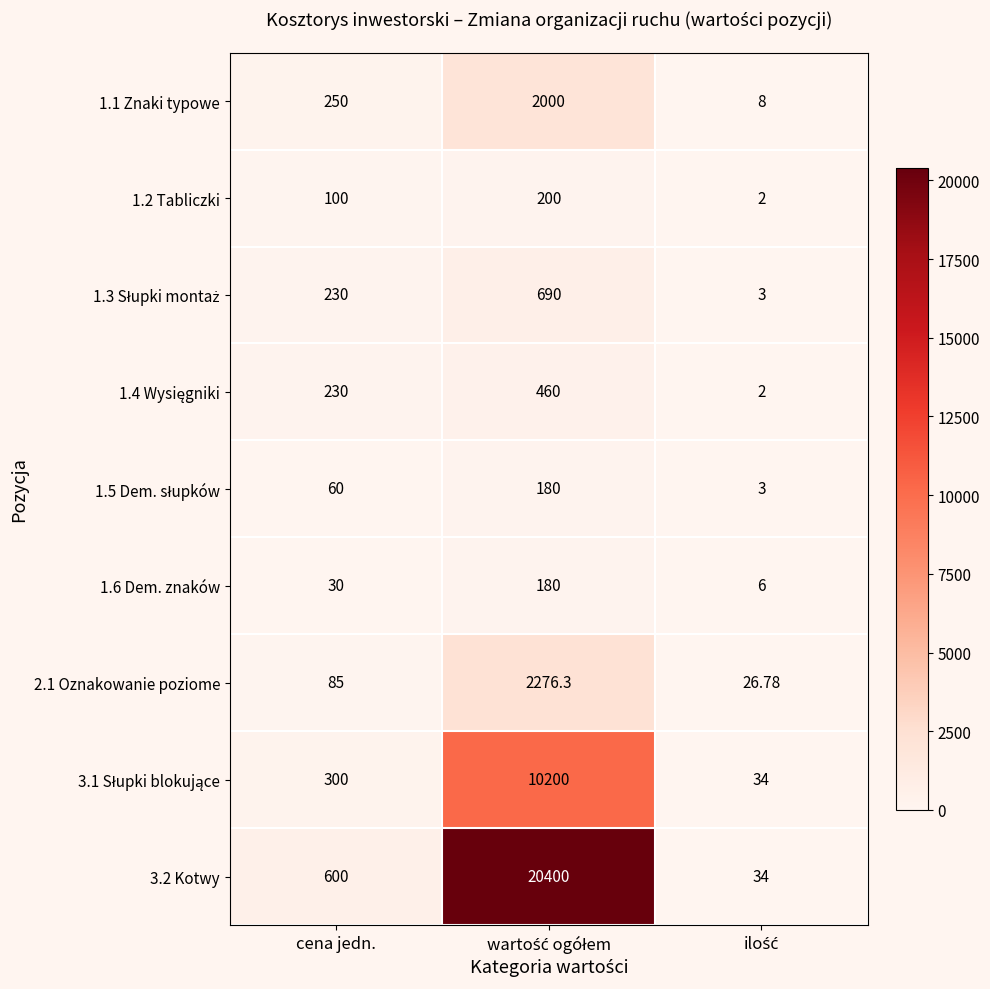

At which label is 1.6 Dem. znaków closest to 93?

cena jedn.